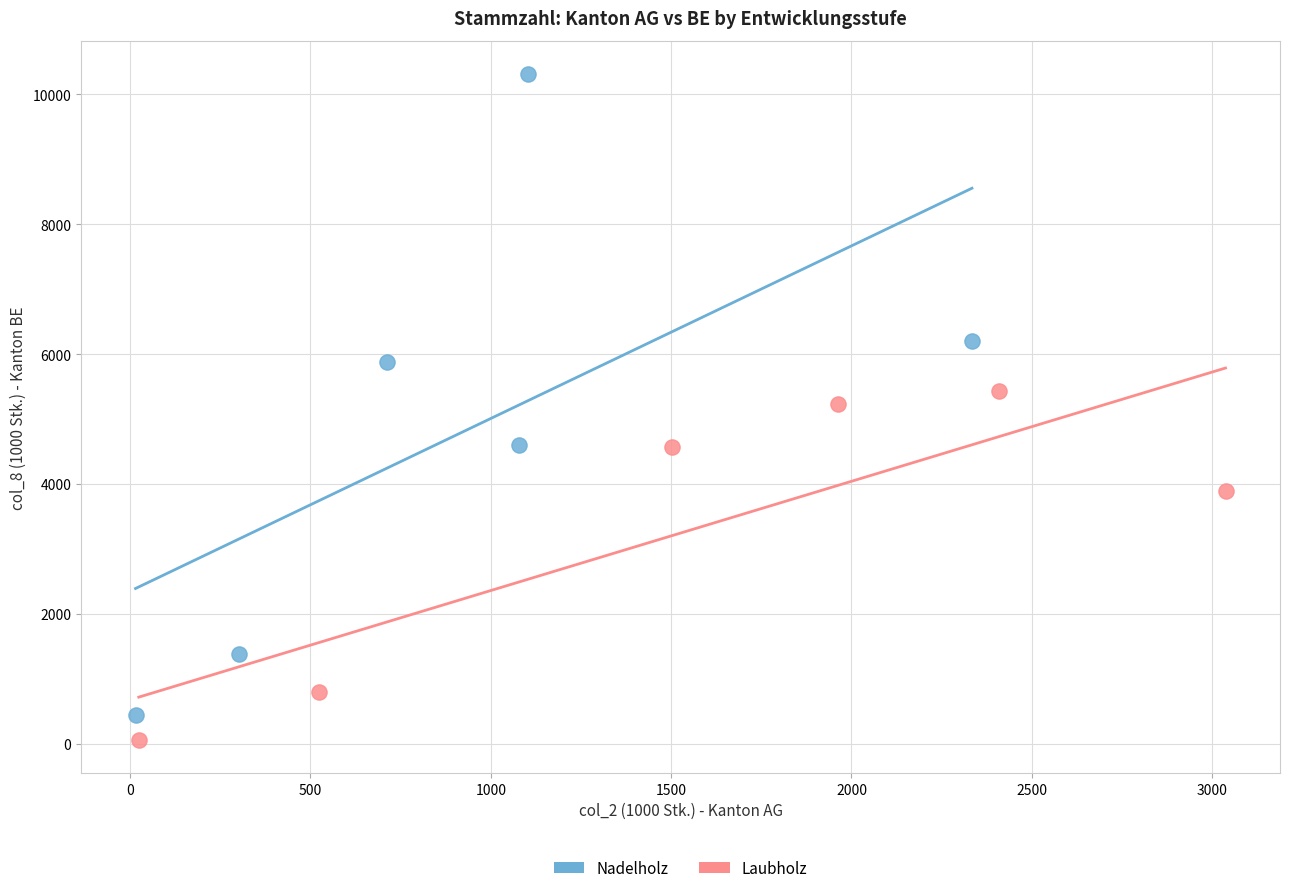

Which series has the widest spread of Y values?

Nadelholz